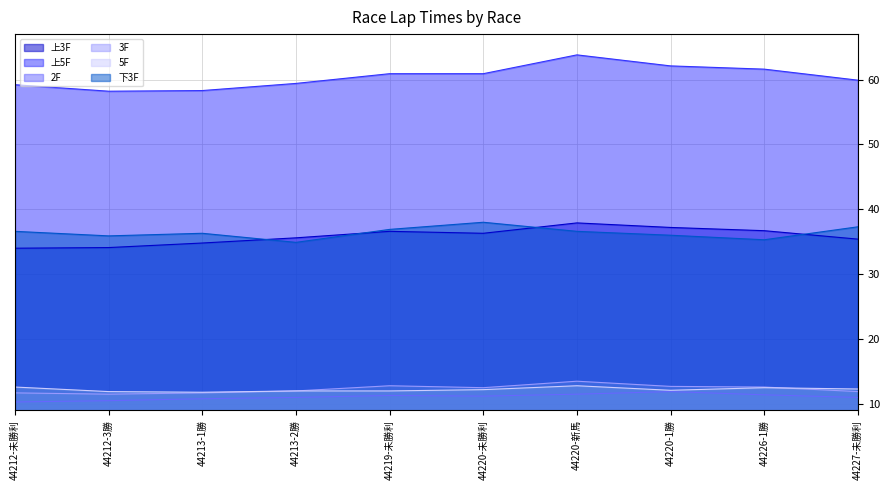

Is it true that 5F equals 21.6 at 44226-1勝?

False